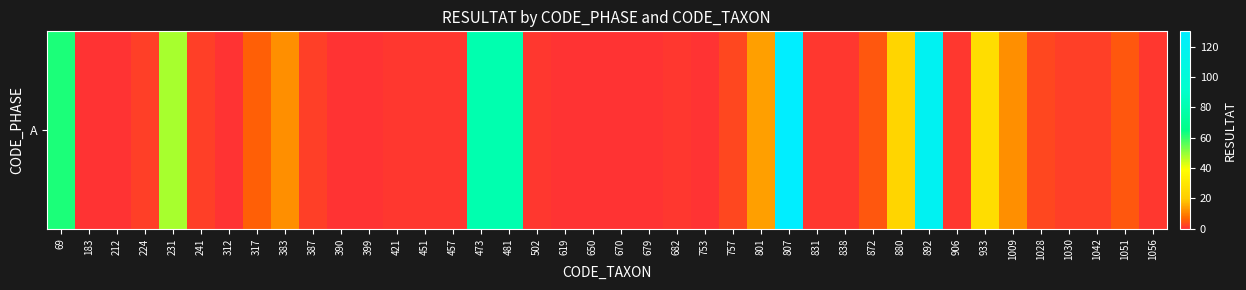

How many series are shown in this chart?

1